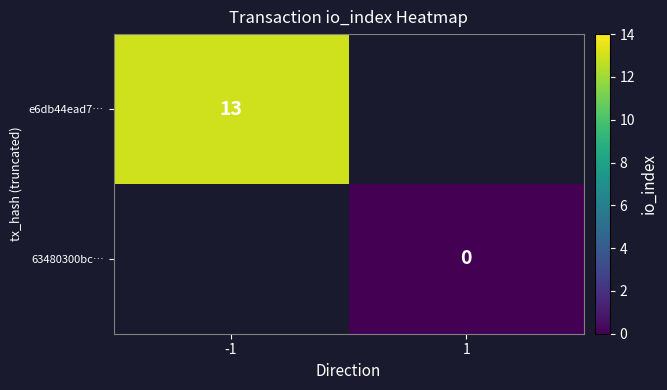

Which has a higher value, 1 or -1?

-1